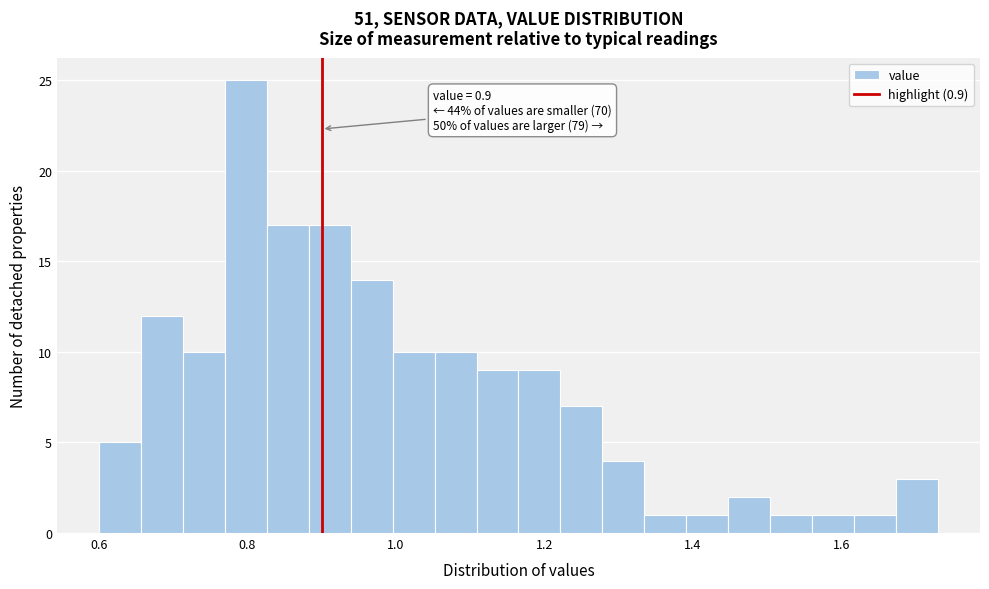

Around what value on the x-axis is the tallest bar? Give the approximate position of its centre, as read against the axis.

0.80